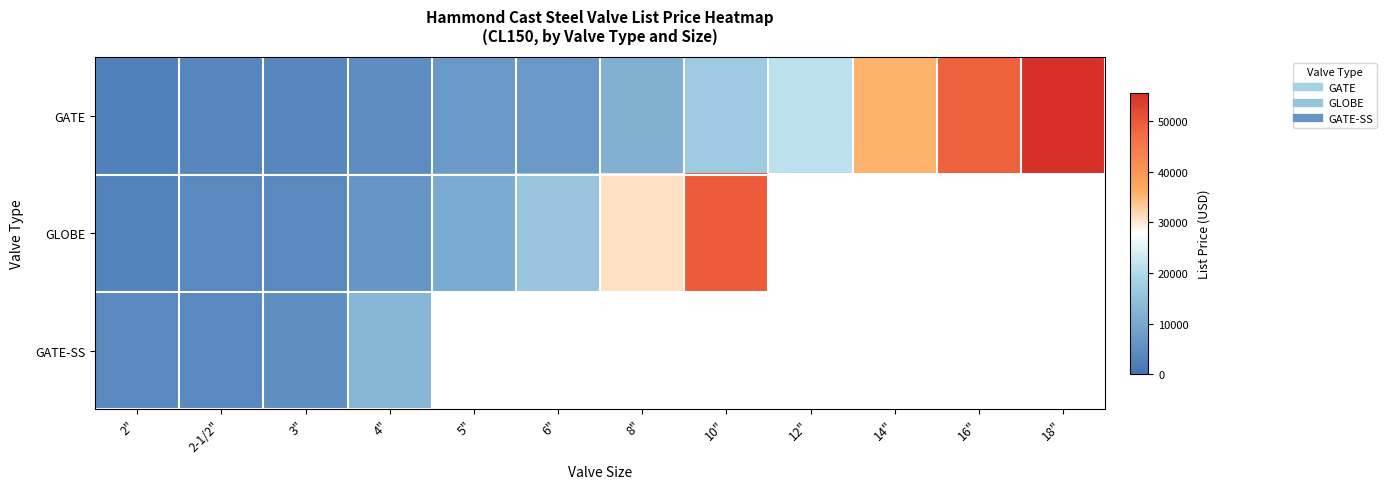

What is the lowest value of the GATE-SS series?

3982.5